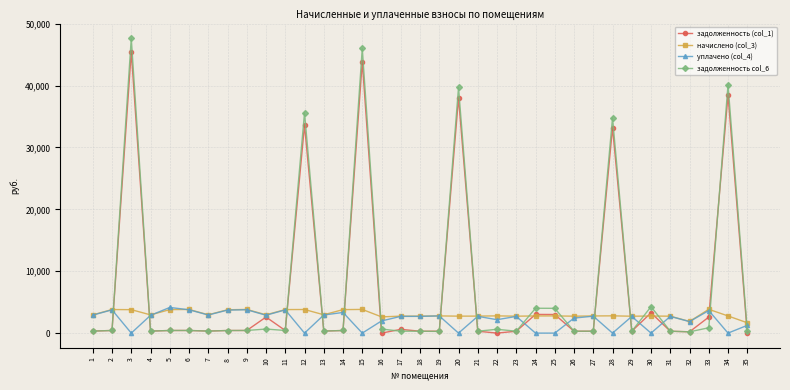

What is the spread (max minus min) of values at 24?

4015.6